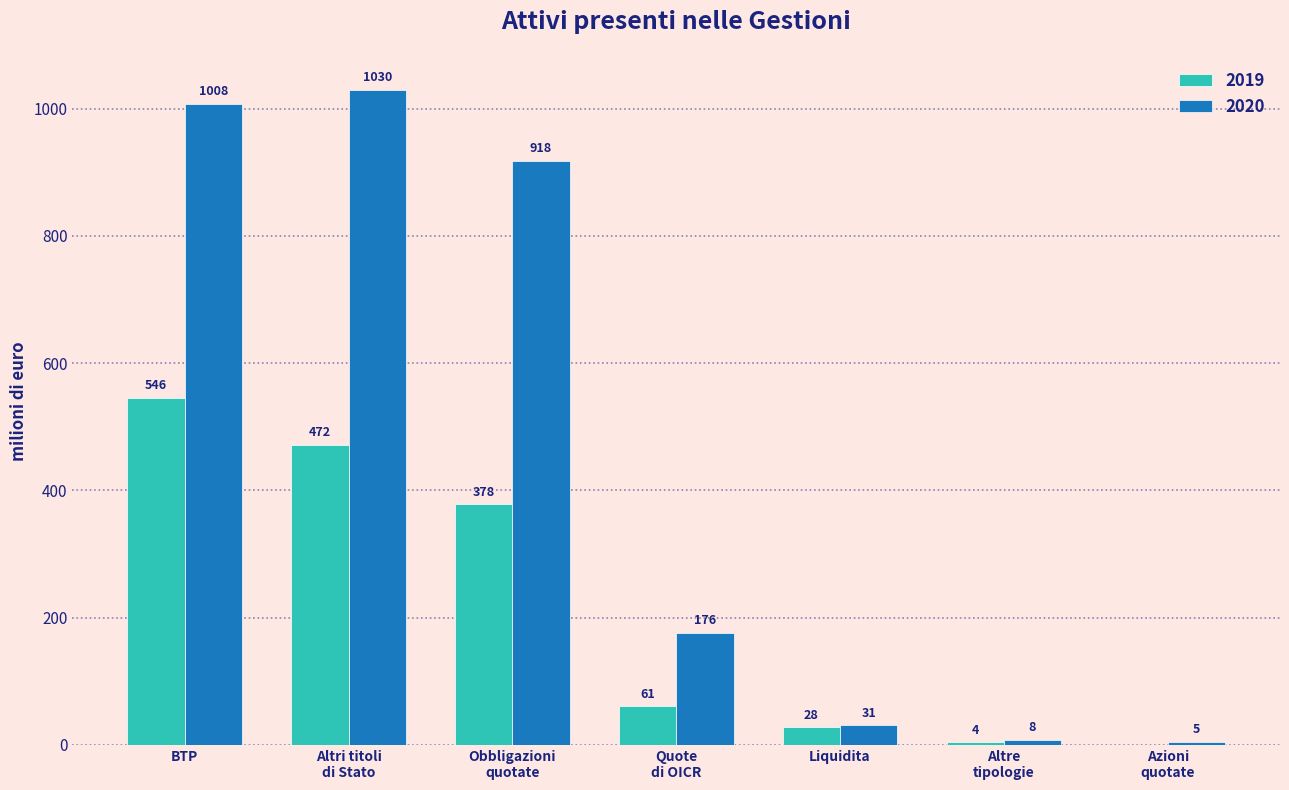

Is it true that 2019 equals 546 at BTP?

True